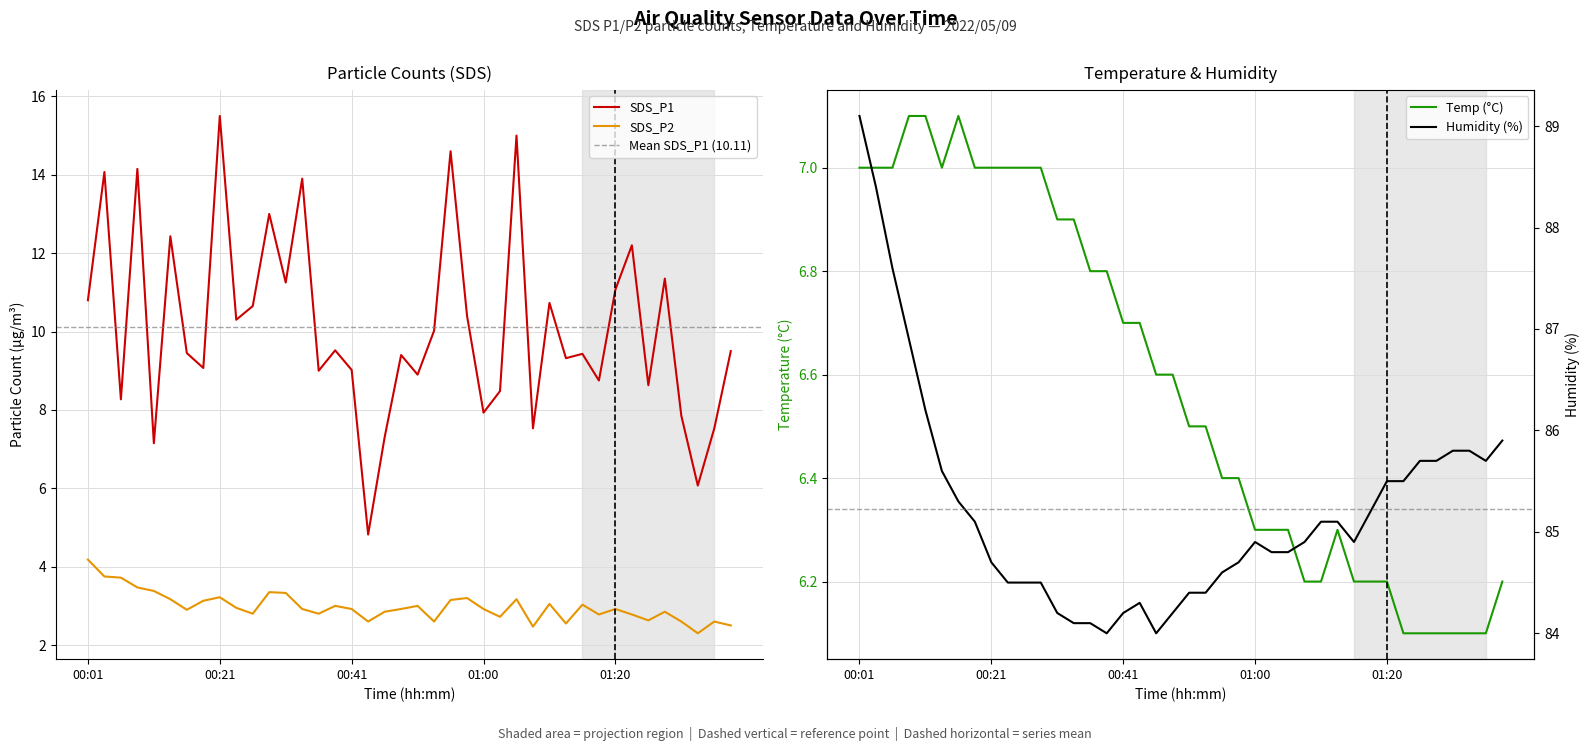

True or false: SDS_P1 and SDS_P2 intersect in this chart.

False